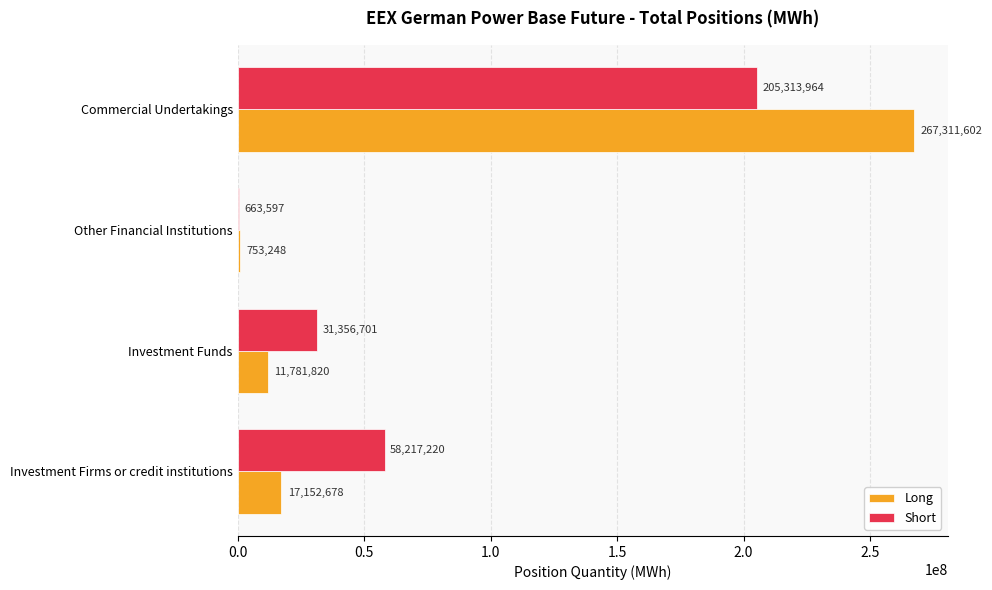

Which series has the largest total across all categories?

Long